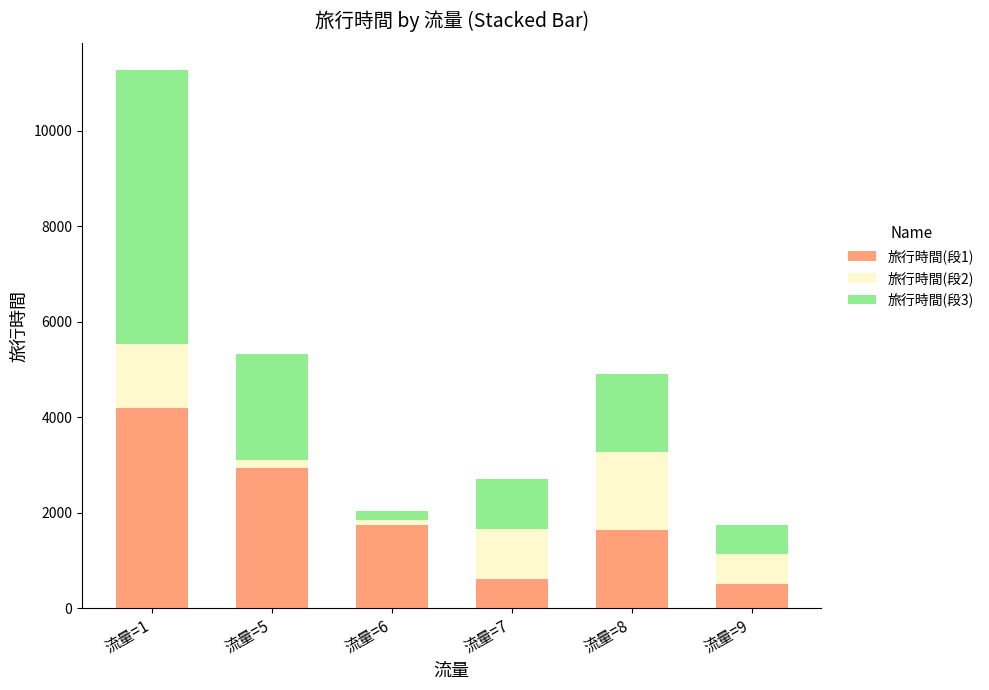

At which category is the sum across all series the highest?

流量=1